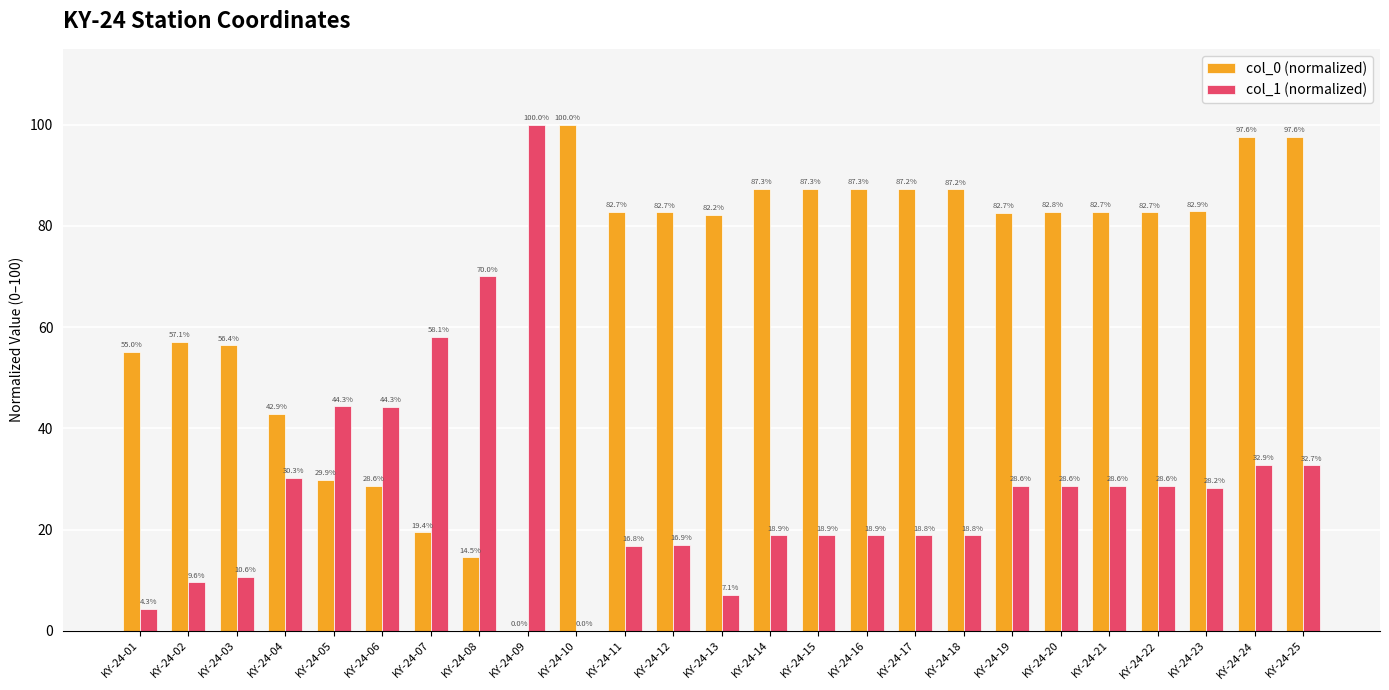

What are all the series names shown in the legend?

col_0 (normalized), col_1 (normalized)